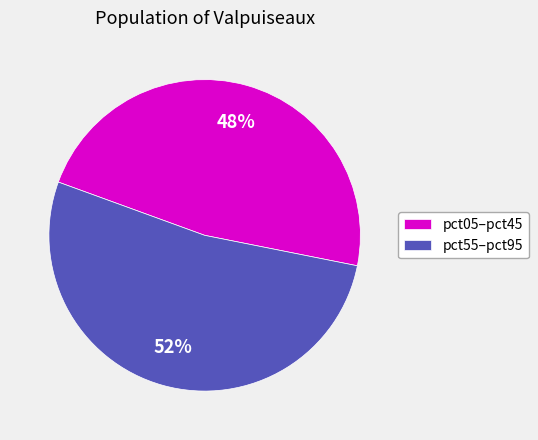

Which slice is the largest?

pct55–pct95